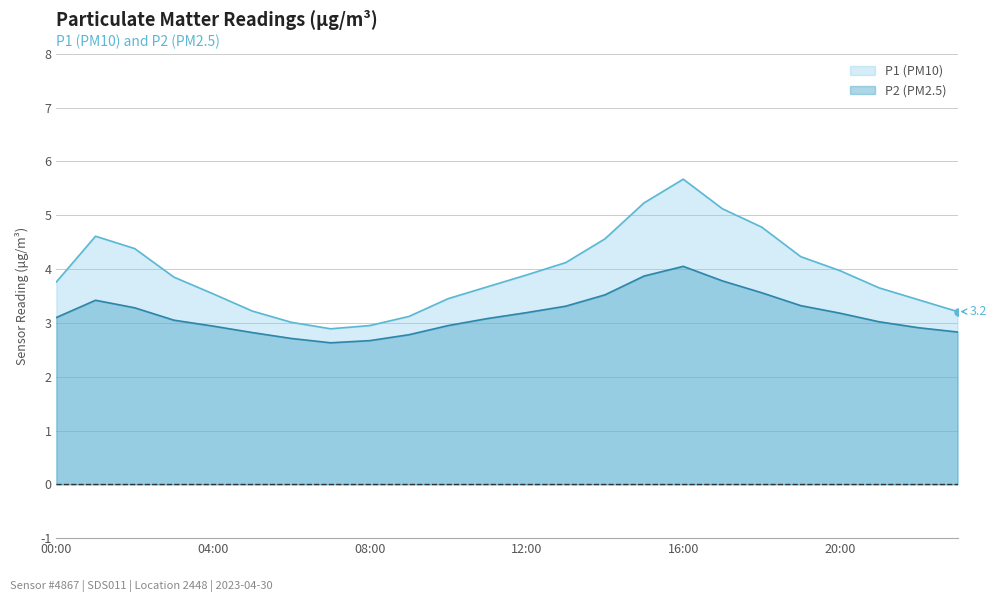

What is the label of the 4th point from the right?

20:00